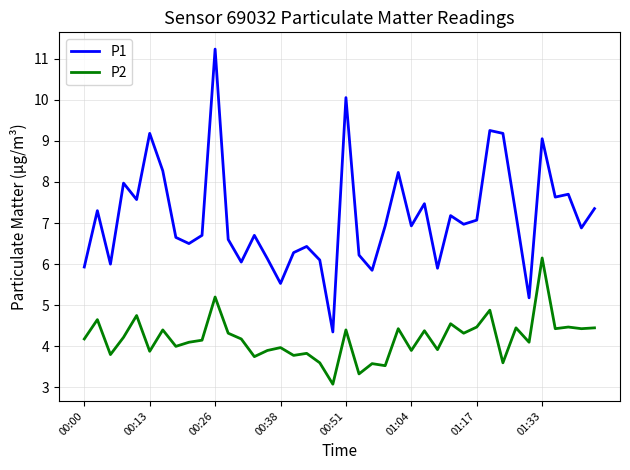

Which series has the largest range (max minus min)?

P1